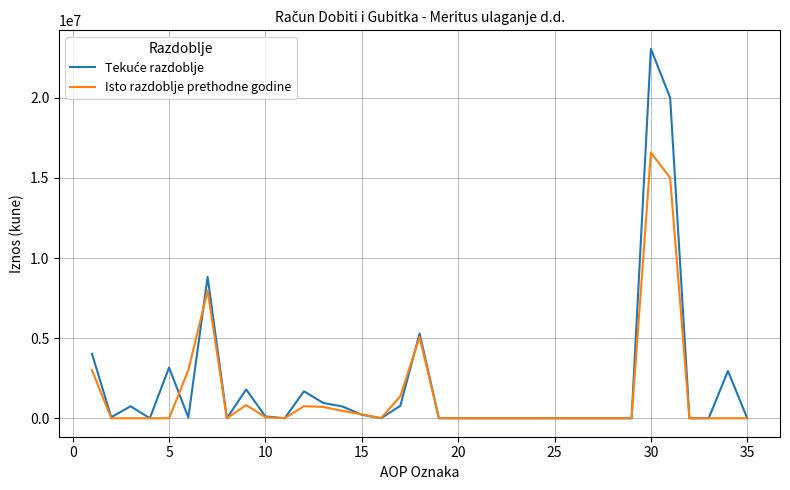

What is the highest value of the Isto razdoblje prethodne godine series?

16579879